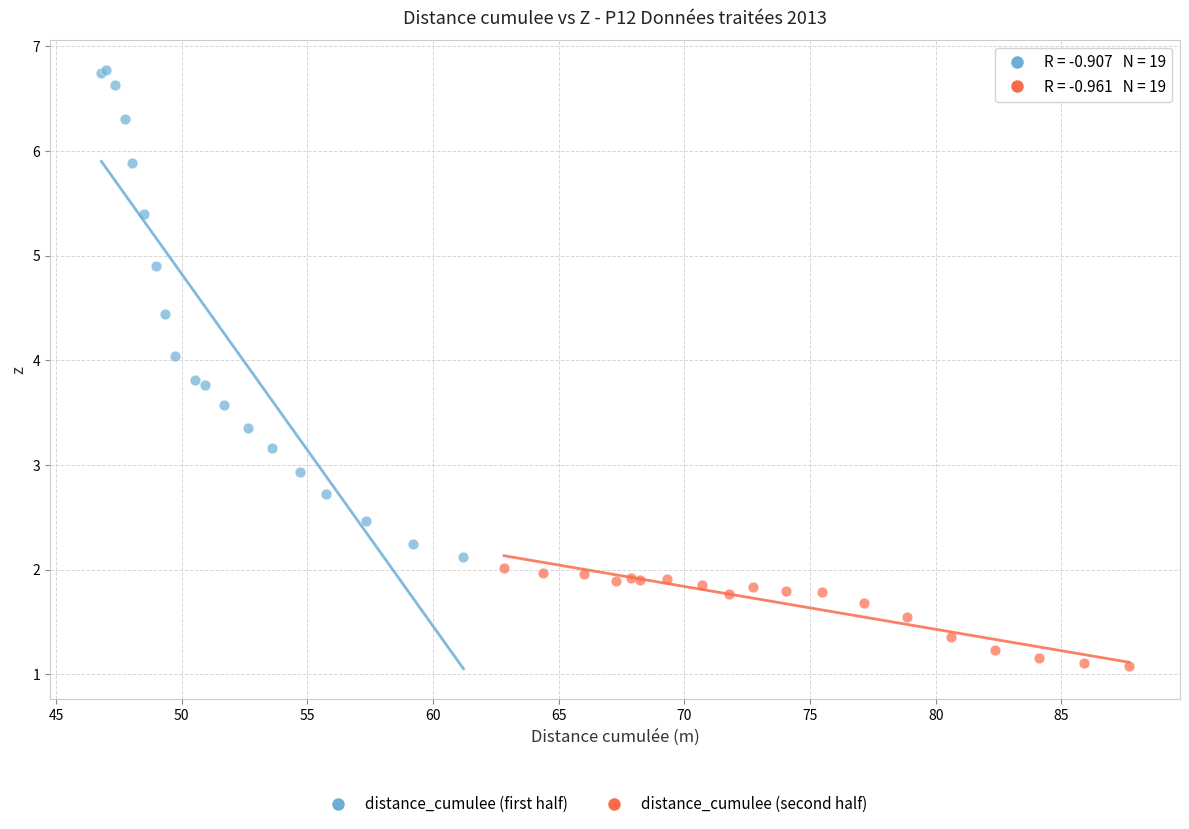

Which series reaches the minimum Y coordinate?

distance_cumulee (second half)